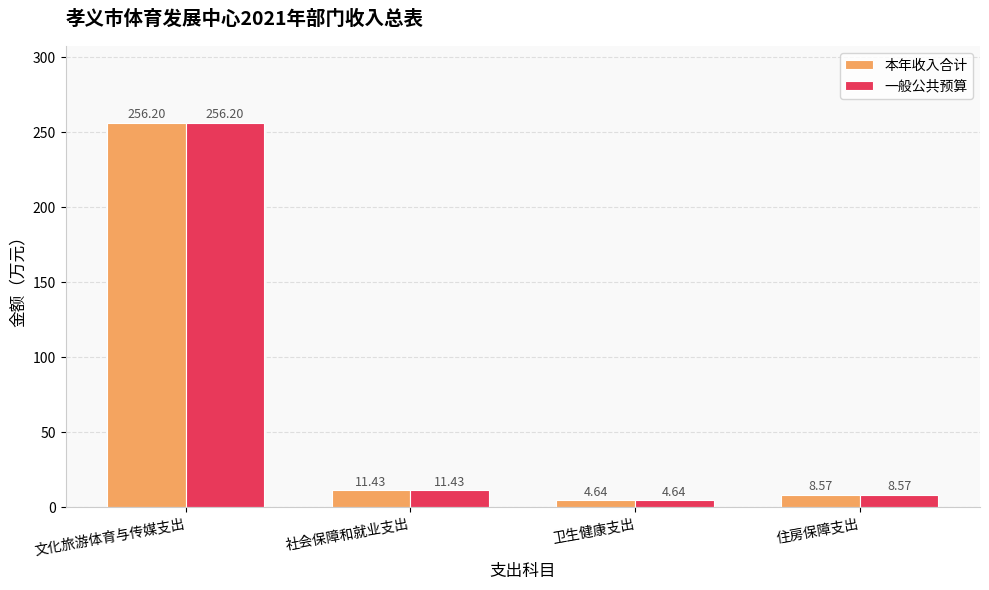

What is the label of the 4th bar from the right?

文化旅游体育与传媒支出